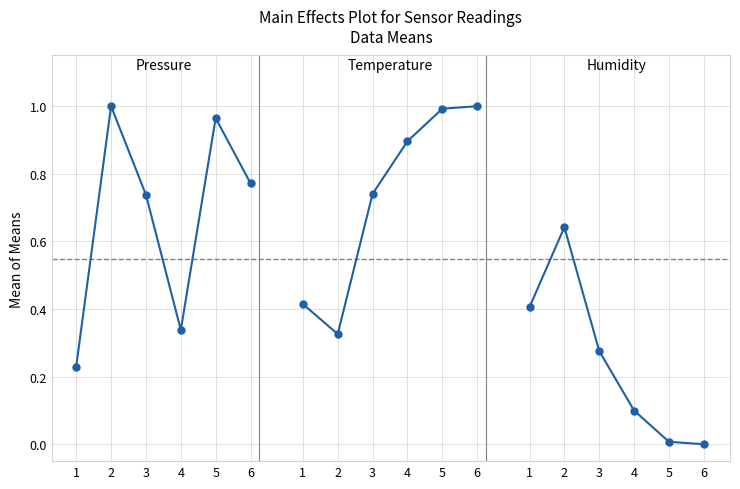

What is the difference between the maximum and second lowest values in the Humidity series?

0.6